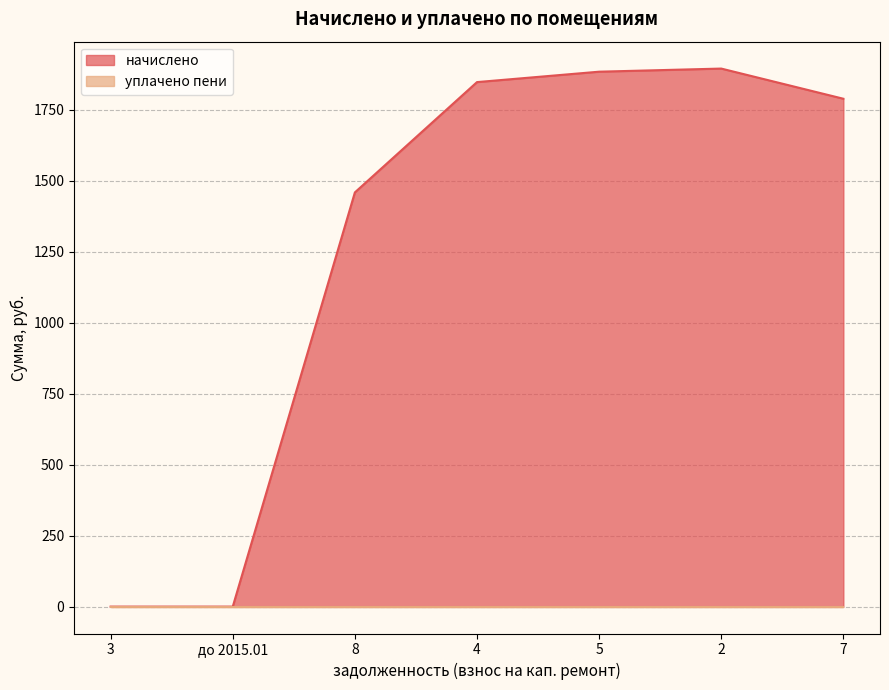

Which category has the highest value in the начислено series?

2